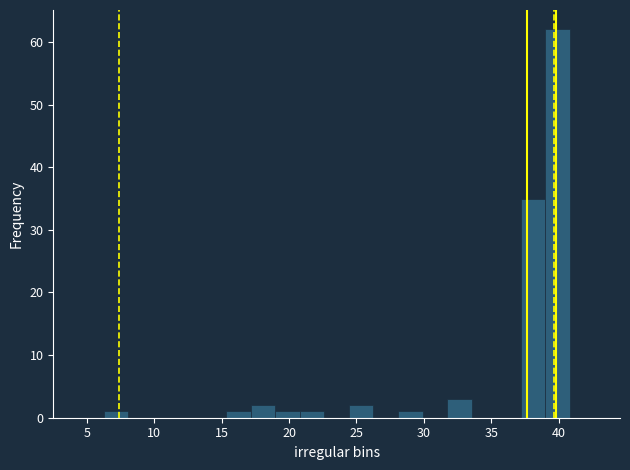

Around what value on the x-axis is the tallest bar? Give the approximate position of its centre, as read against the axis.

40.0